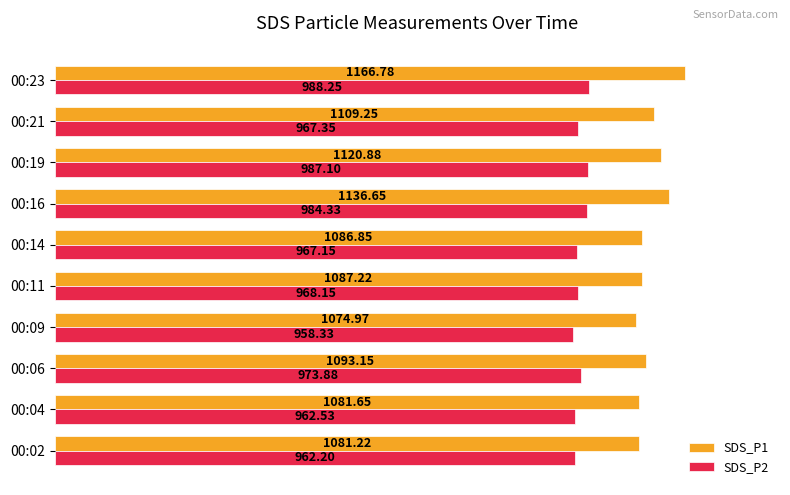

Which label corresponds to the smallest value in the chart?

00:09